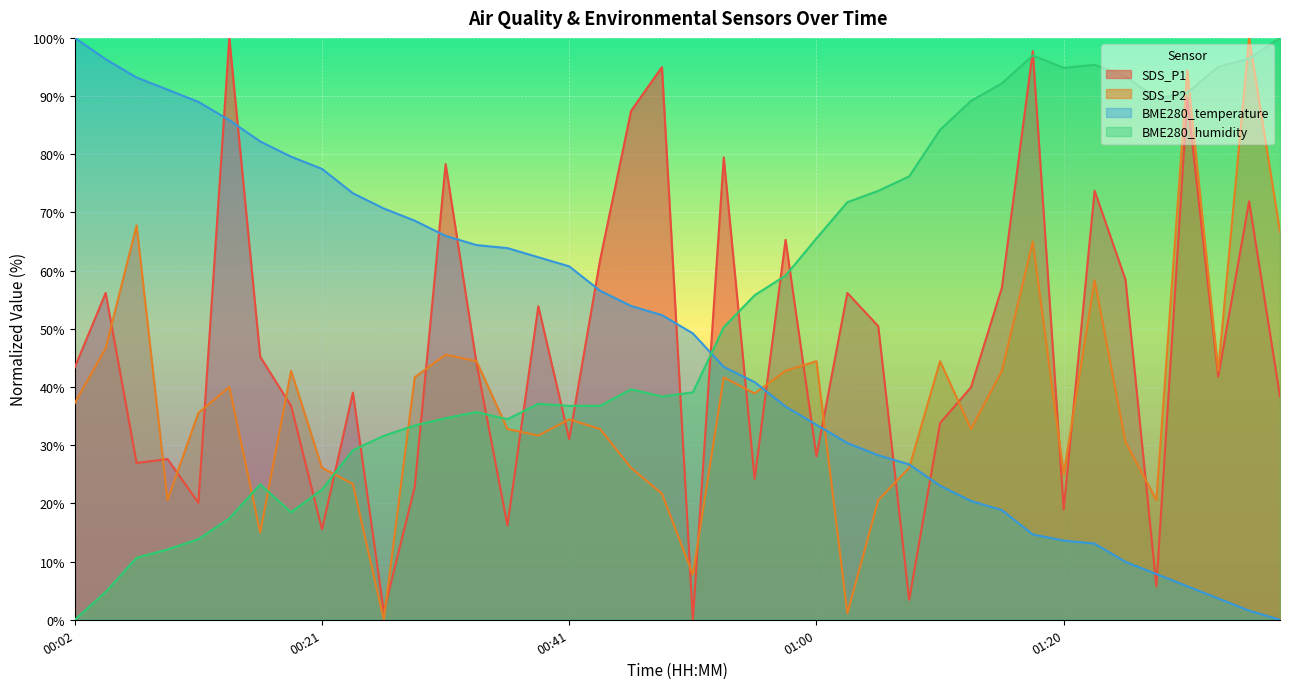

What is the difference between the highest and lowest values at 00:36?

47.7